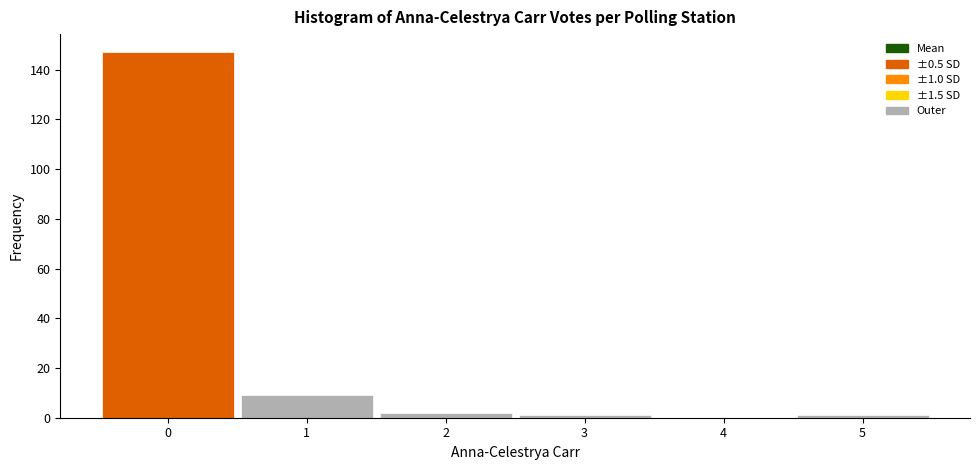

Which range on the x-axis has the tallest bar?

-0.5 to 0.5